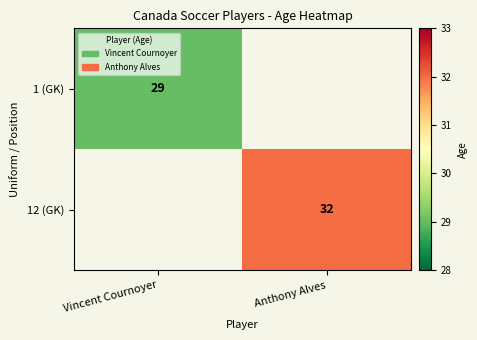

True or false: 12 (GK) has a value of 32 at Anthony Alves.

True